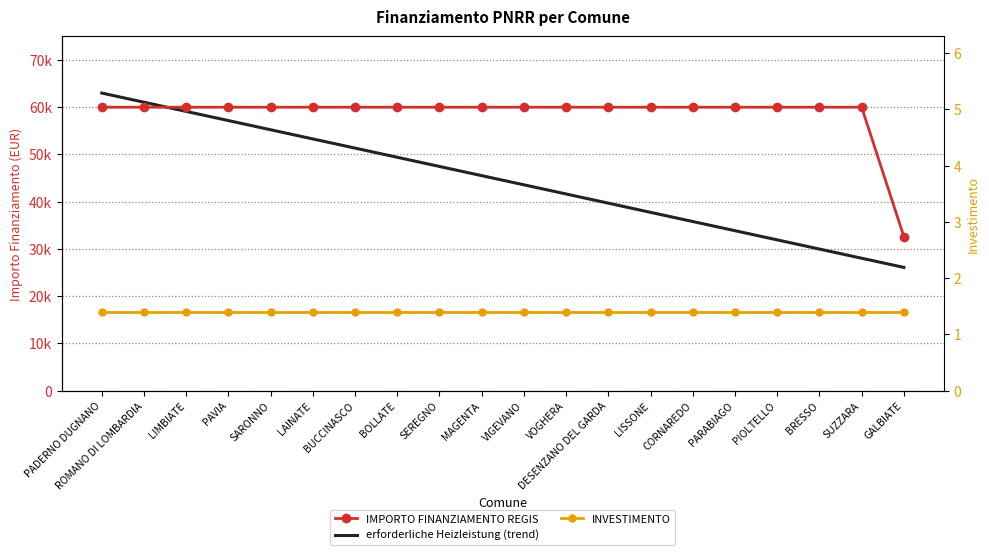

True or false: IMPORTO FINANZIAMENTO REGIS has a value of 59966.0 at BRESSO.

True